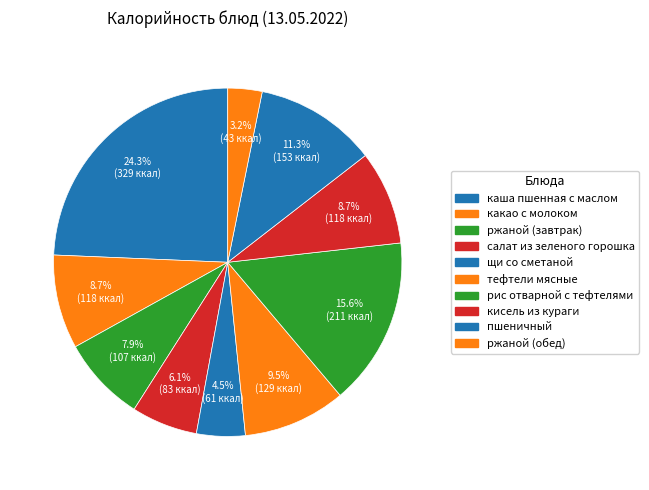

Rank the categories by value from lowest to highest.

ржаной (обед), щи со сметаной, салат из зеленого горошка, ржаной (завтрак), какао с молоком, кисель из кураги, тефтели мясные, пшеничный, рис отварной с тефтелями, каша пшенная с маслом